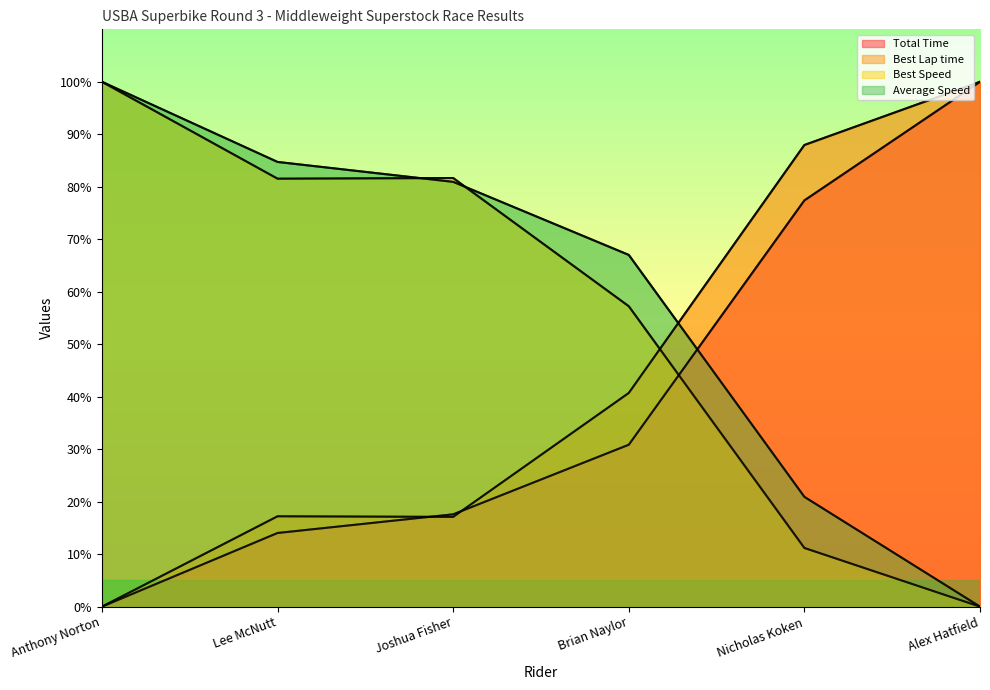

What are all the series names shown in the legend?

Total Time, Best Lap time, Best Speed, Average Speed